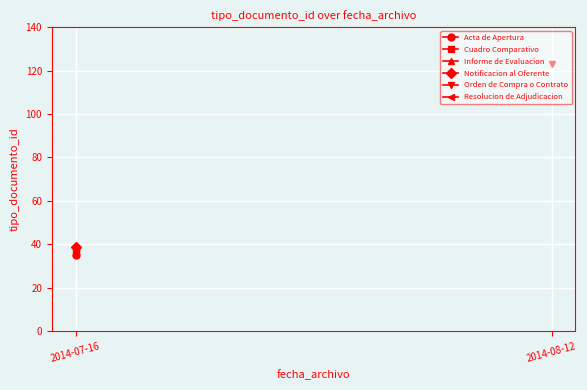

What is the maximum value shown in the chart?

123.0